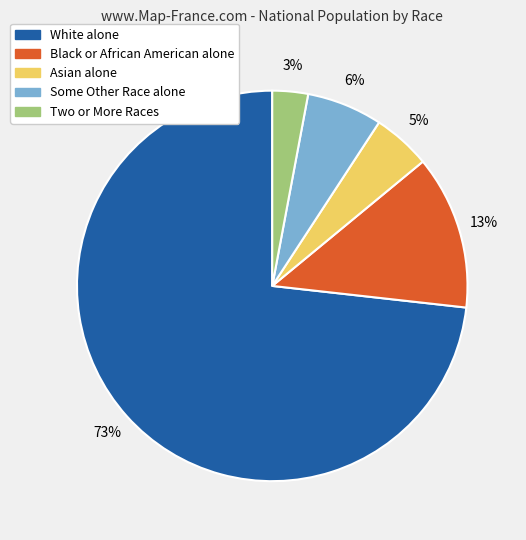

What is the ratio of the value at Asian alone to the value at Black or African American alone?

0.4